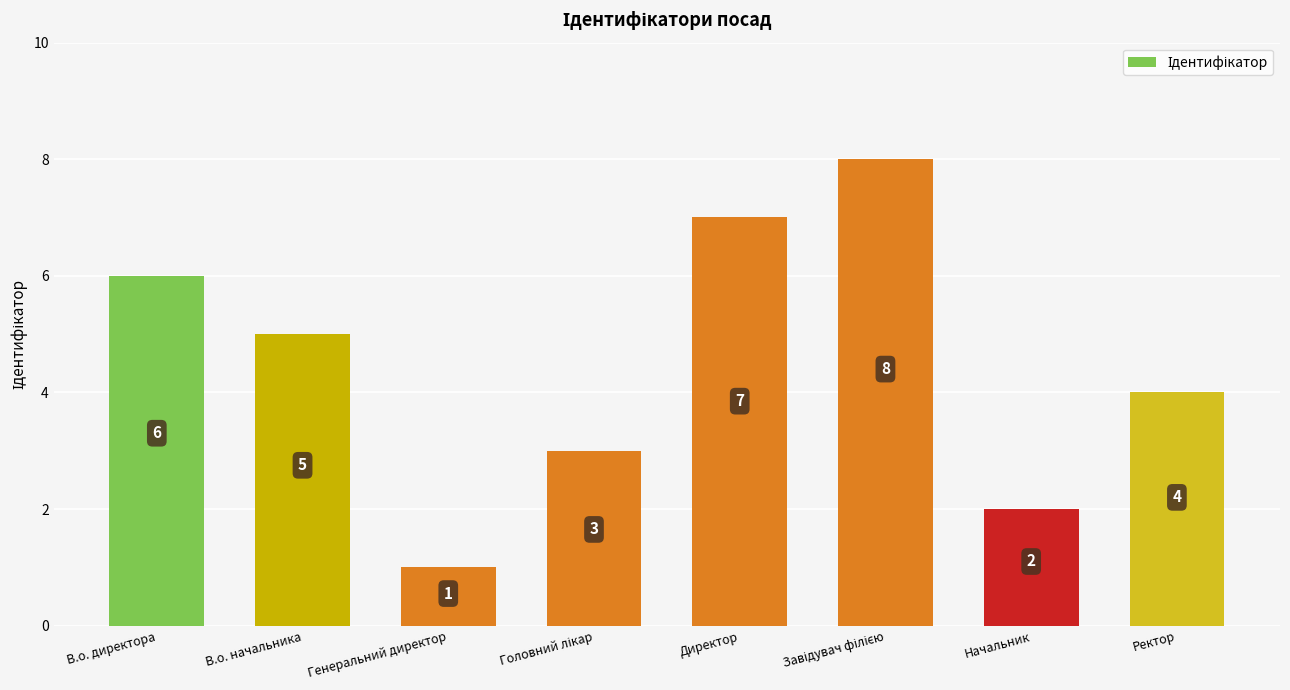

What is the greatest value displayed?

8